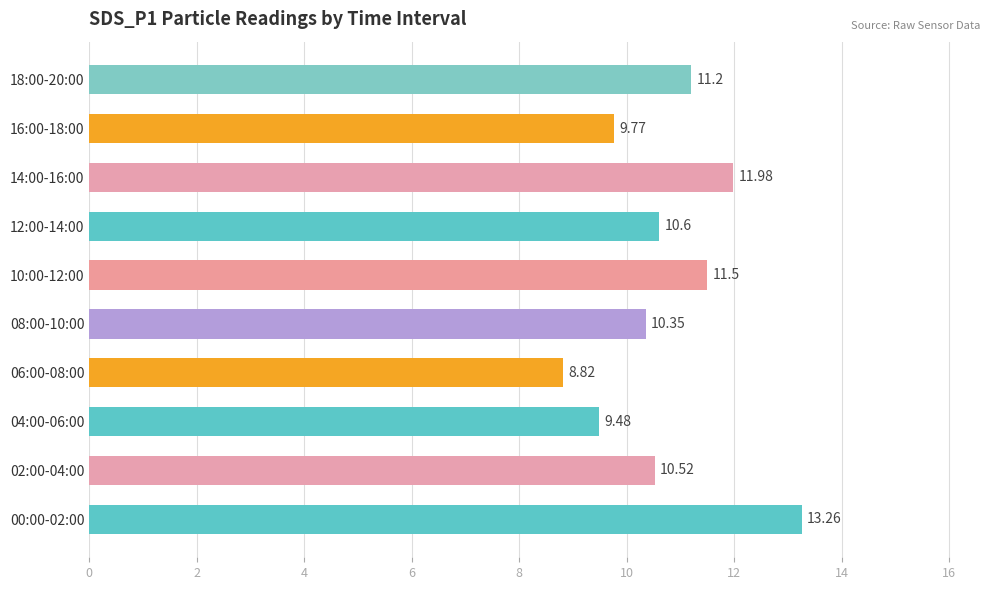

List the labels in order of value, largest first.

00:00-02:00, 14:00-16:00, 10:00-12:00, 18:00-20:00, 12:00-14:00, 02:00-04:00, 08:00-10:00, 16:00-18:00, 04:00-06:00, 06:00-08:00